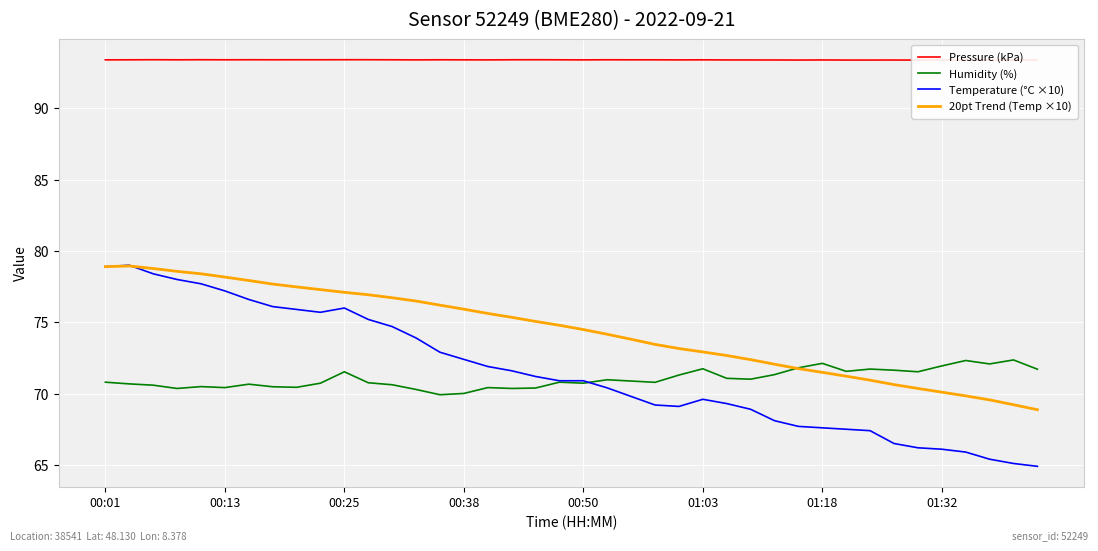

What position from the left is 39?

40